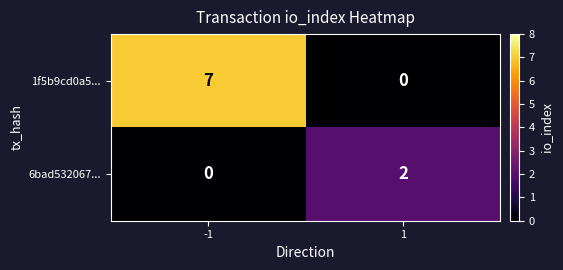

At 1, list the series in order from largest to smallest.

6bad532067..., 1f5b9cd0a5...